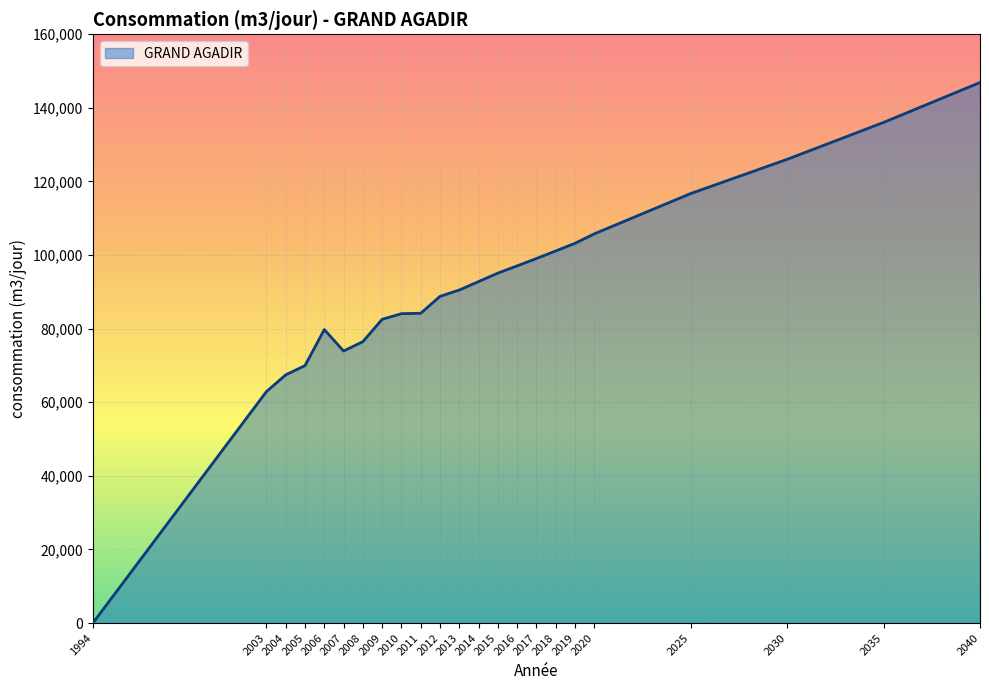

Read the value at 2019.

103202.6